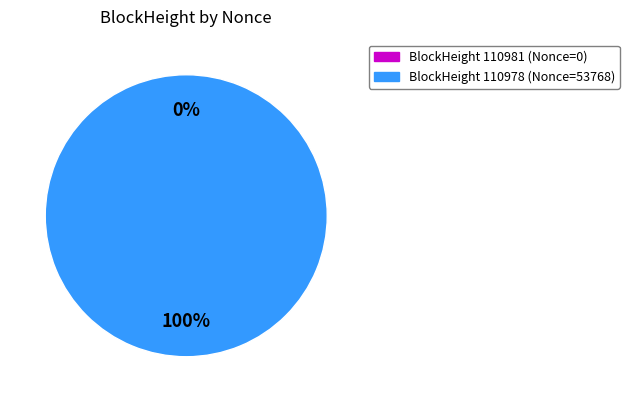

What portion of the pie excludes 110981?

100.0%